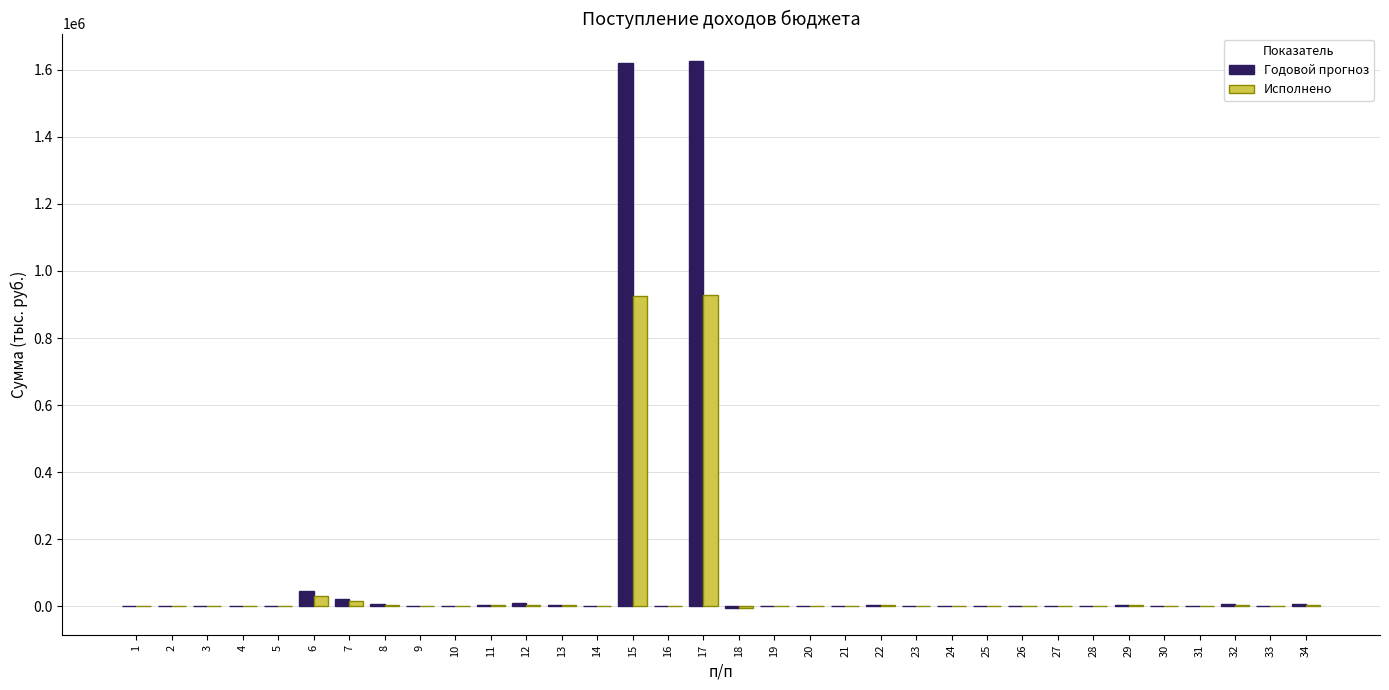

What is the maximum value for Годовой прогноз?

1626654.1